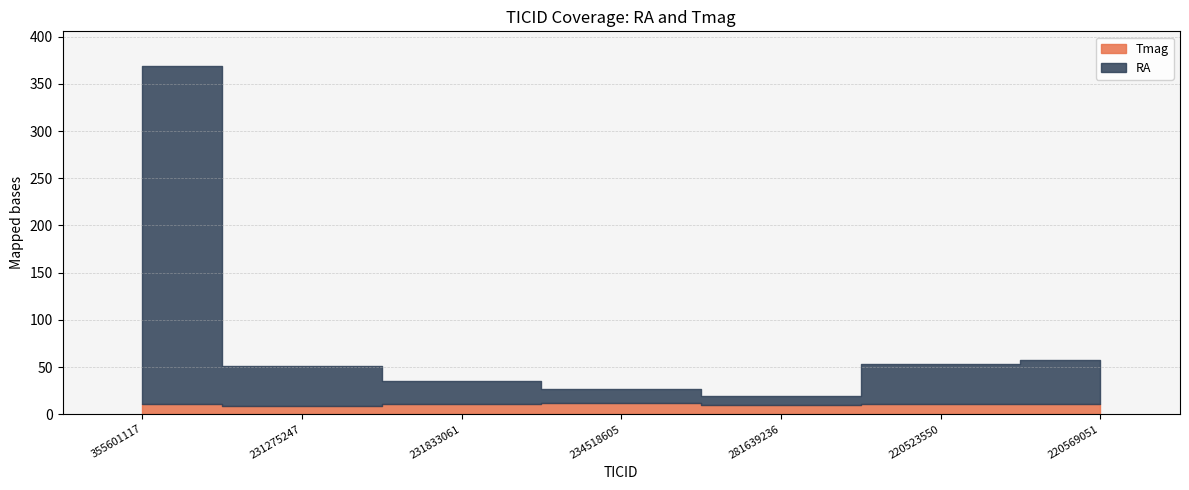

At which category is the sum across all series the highest?

355601117